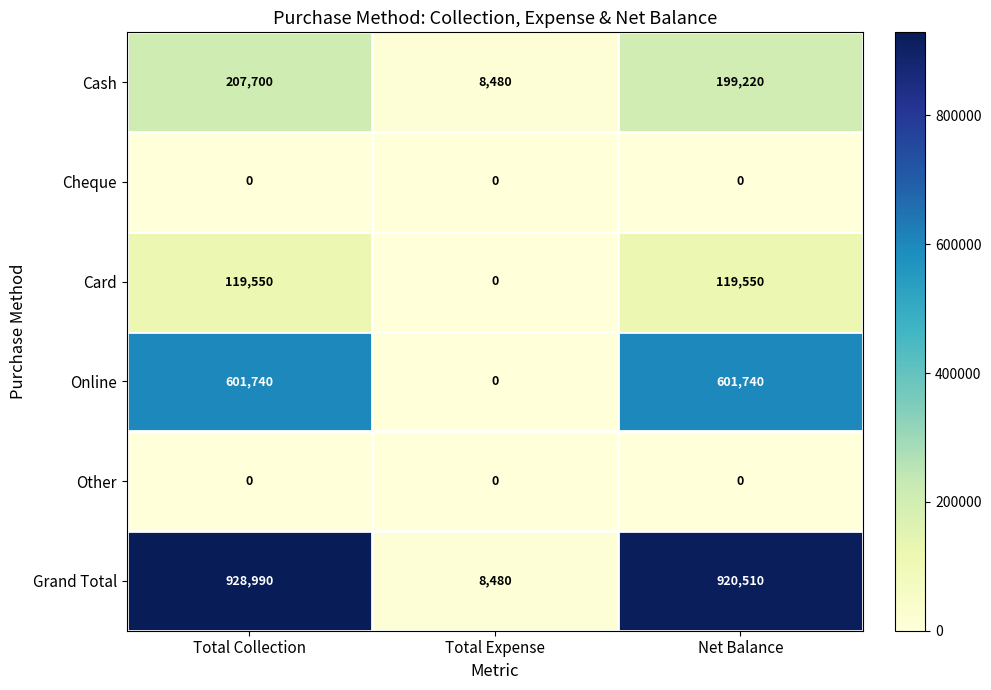

The Cash series shows 325261 at Net Balance. True or false?

False